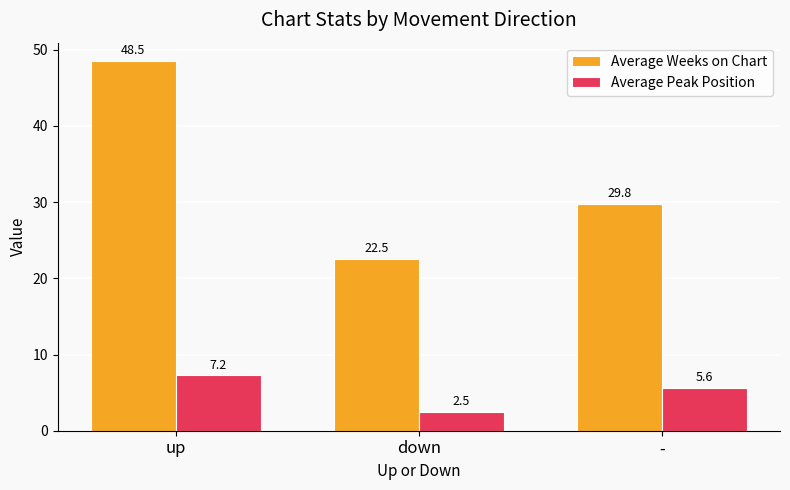

At which category does the chart reach its peak across all series?

up